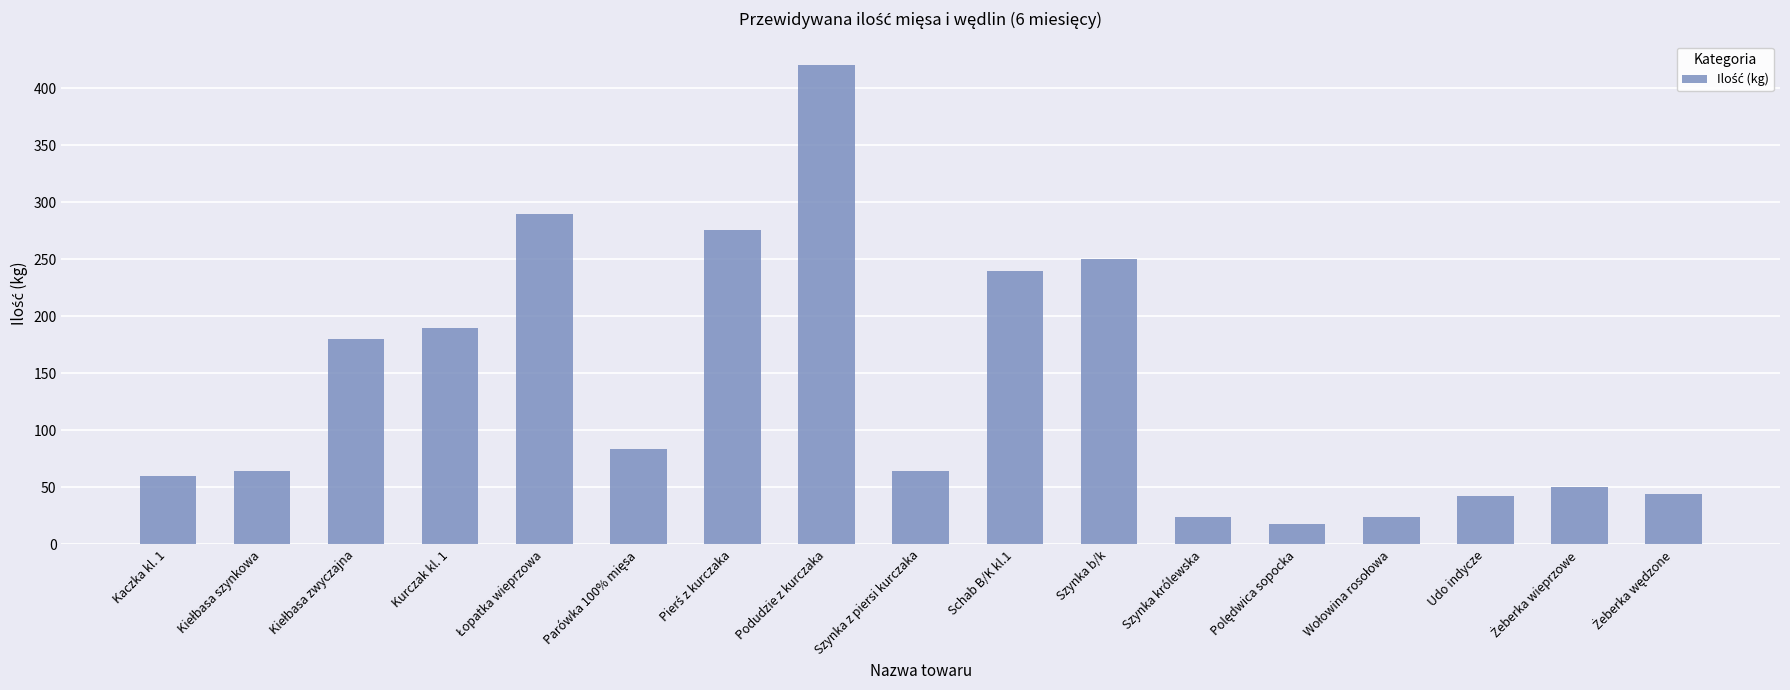

Are the bars horizontal?

No